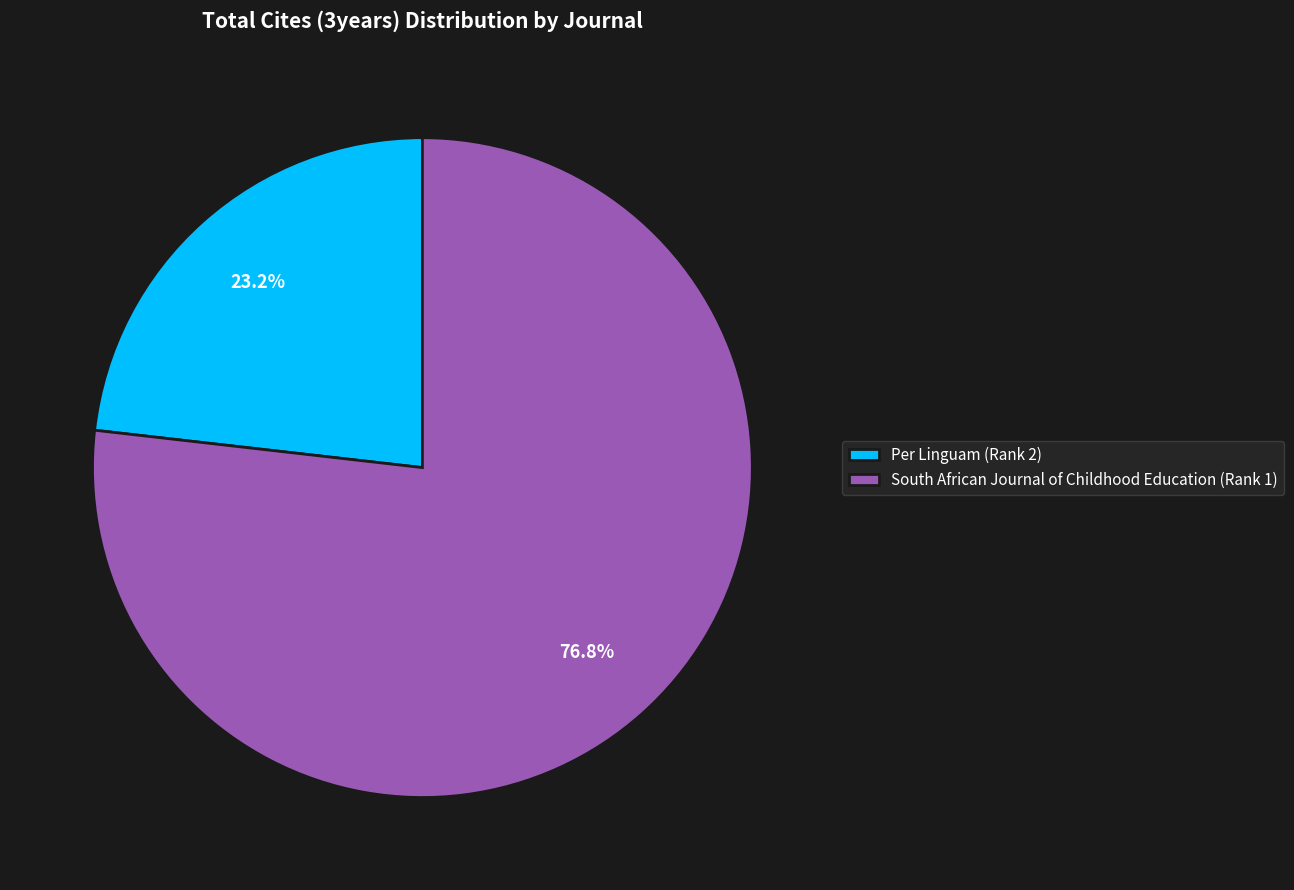

To the nearest percent, what is the difference between the Per Linguam (Rank 2) and South African Journal of Childhood Education (Rank 1) slice percentages?

54%